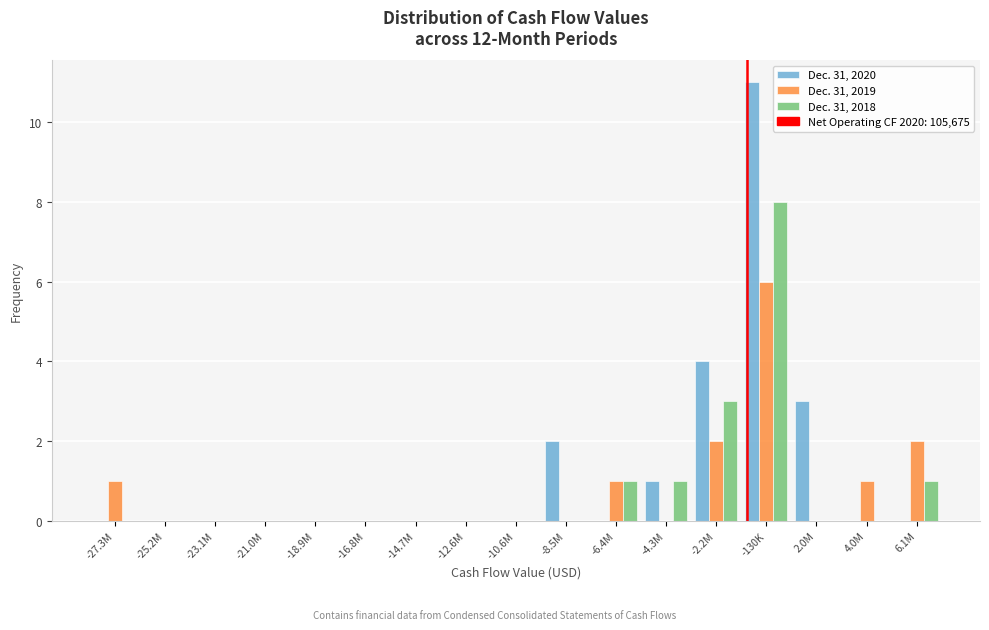

What is the sum of all Dec. 31, 2018 values?

14